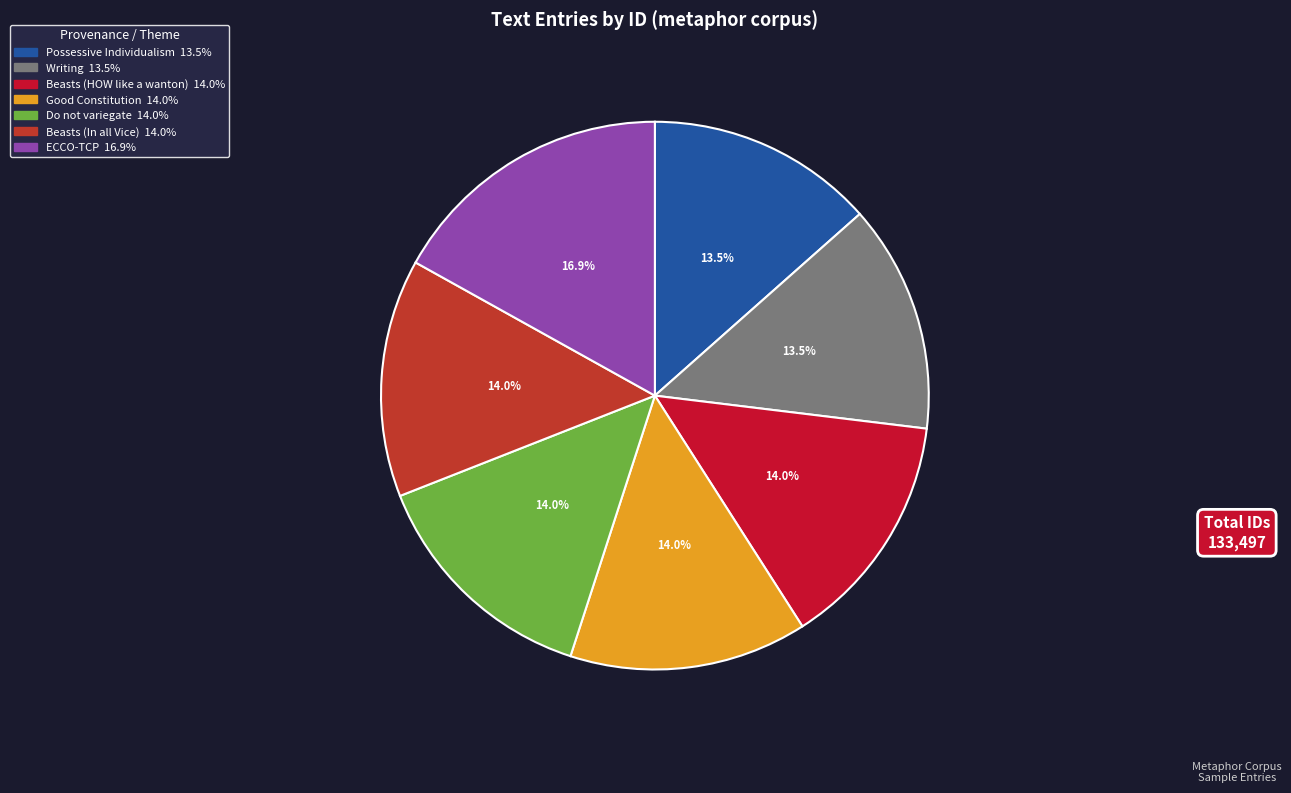

True or false: Do not variegate accounts for 24% of the total.

False